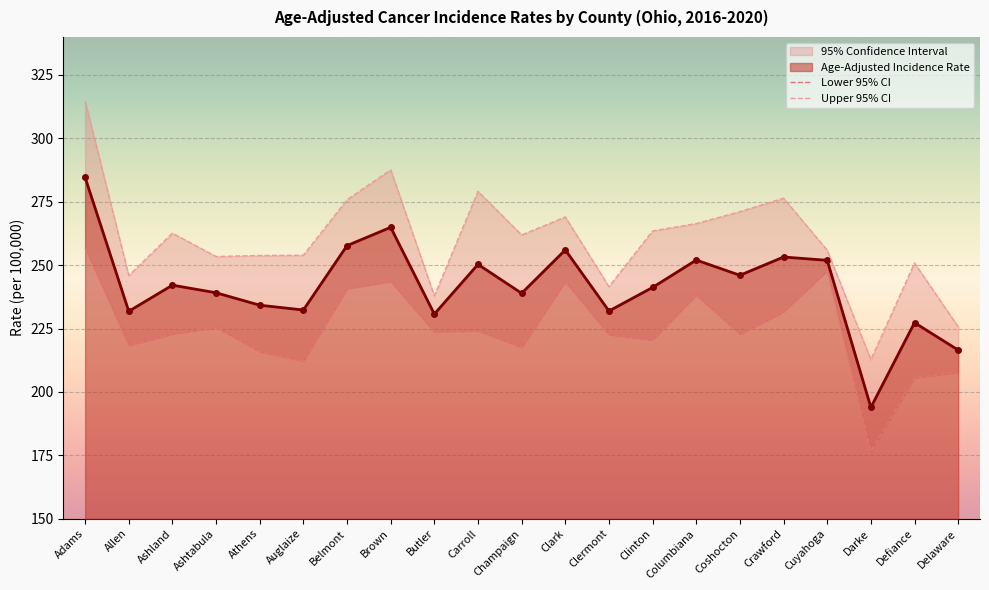

What is the total value across all series at Crawford?

761.2